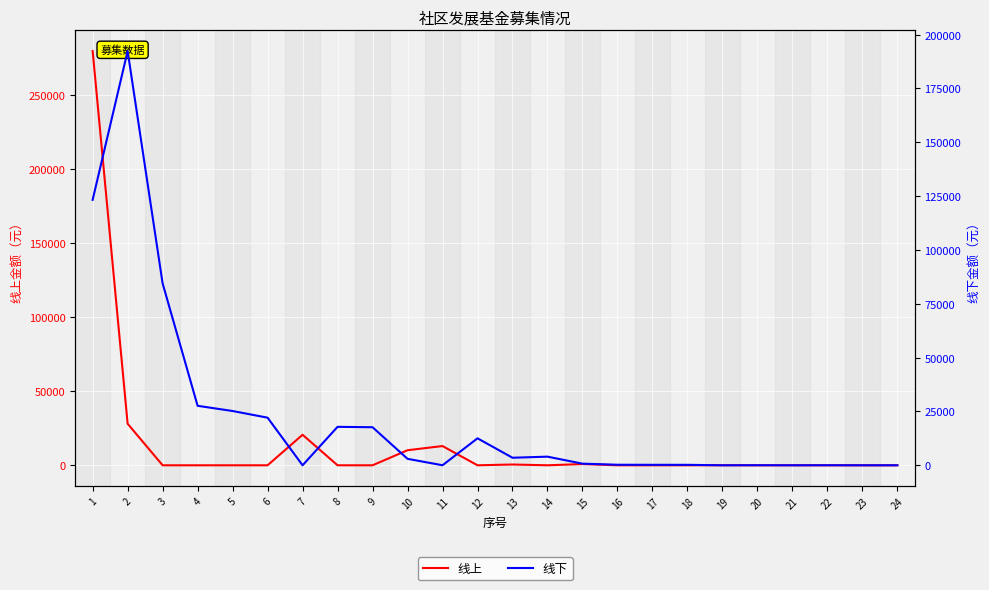

True or false: 线上 has a value of 152181.5 at 17.

False